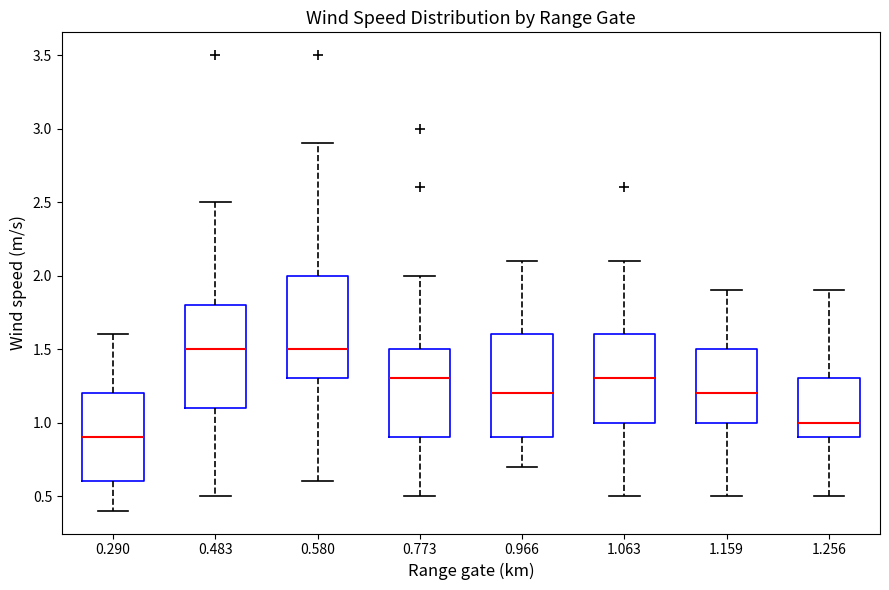

Reading left to right, transcribe this box plot: for each box, give where its median line is, the range the box spans, and where its two whiskers end, as read against the y-axis. The values are not printed on the chart, so give them approximately, as read against the axis.

0.290: median 0.9, box 0.6 to 1.2, whiskers 0.4 to 1.6
0.483: median 1.5, box 1.1 to 1.8, whiskers 0.5 to 2.5
0.580: median 1.5, box 1.3 to 2.0, whiskers 0.6 to 2.9
0.773: median 1.3, box 0.9 to 1.5, whiskers 0.5 to 2.0
0.966: median 1.2, box 0.9 to 1.6, whiskers 0.7 to 2.1
1.063: median 1.3, box 1.0 to 1.6, whiskers 0.5 to 2.1
1.159: median 1.2, box 1.0 to 1.5, whiskers 0.5 to 1.9
1.256: median 1.0, box 0.9 to 1.3, whiskers 0.5 to 1.9